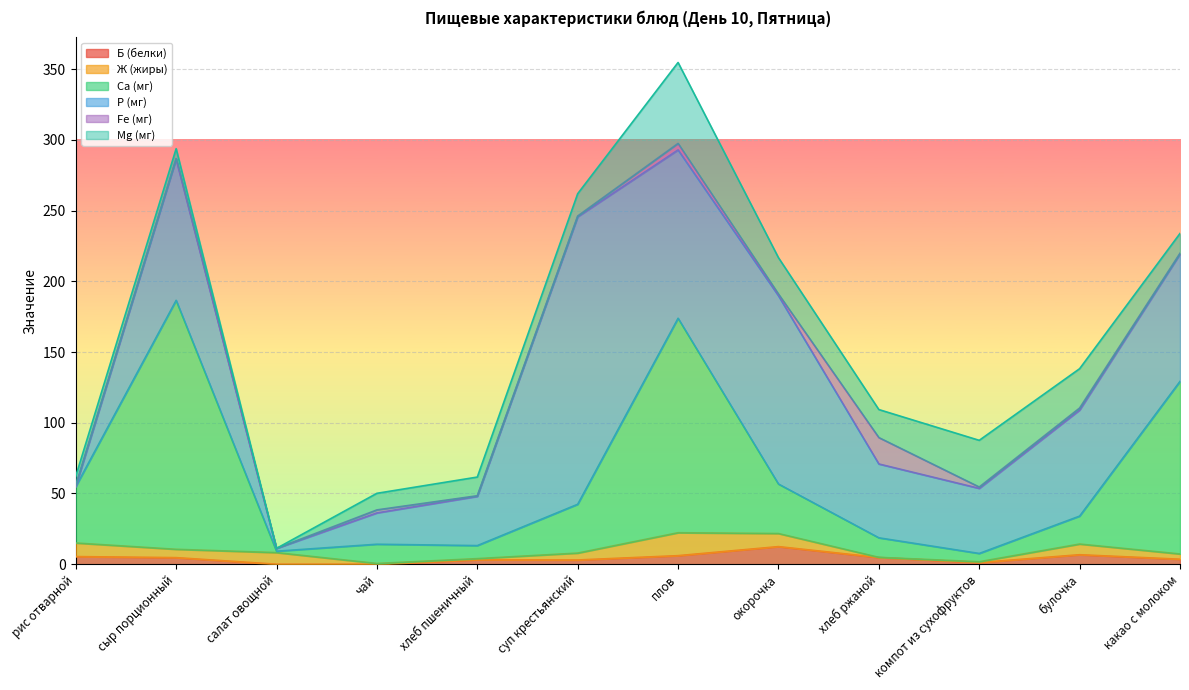

True or false: Fe (мг) has more than 1 points higher than both neighbors.

True